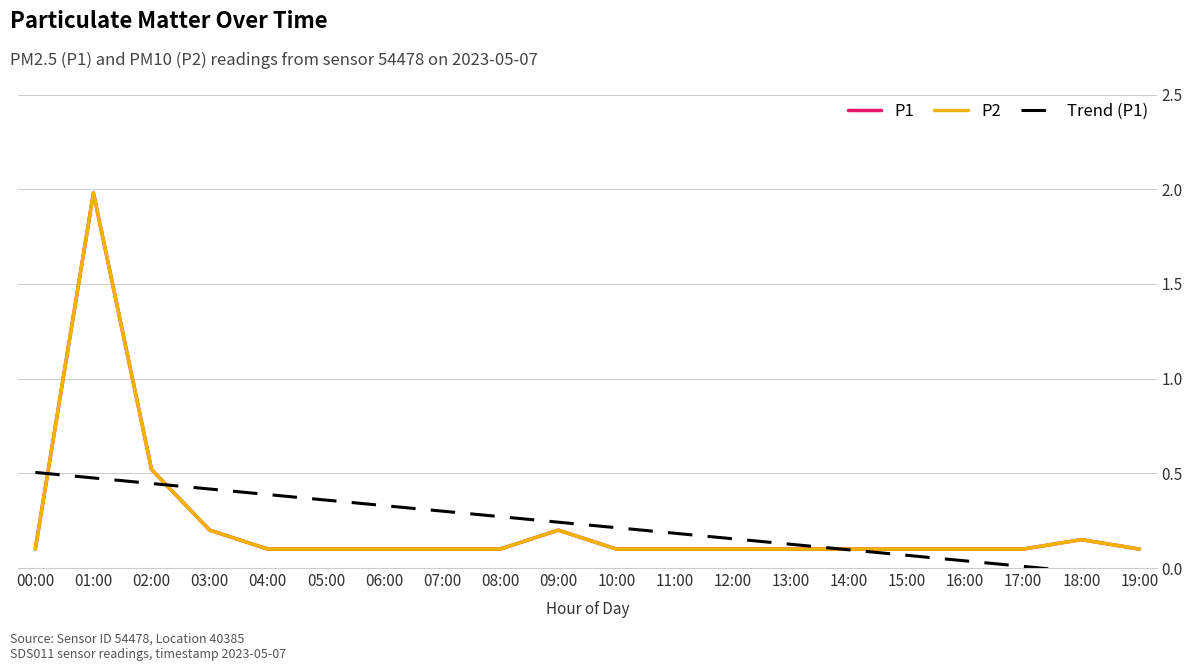

What value does the Trend (P1) series have at 05:00?

0.4